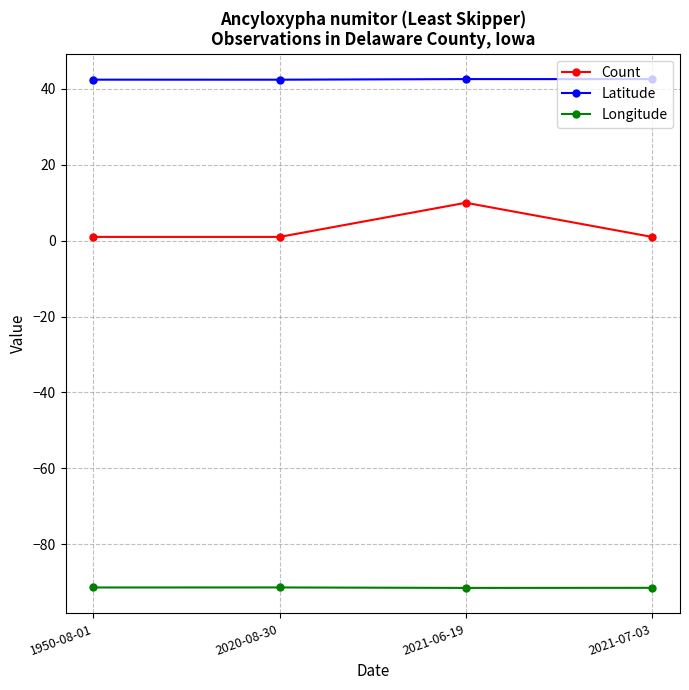

List the series in order of their overall mean, lowest first.

Longitude, Count, Latitude